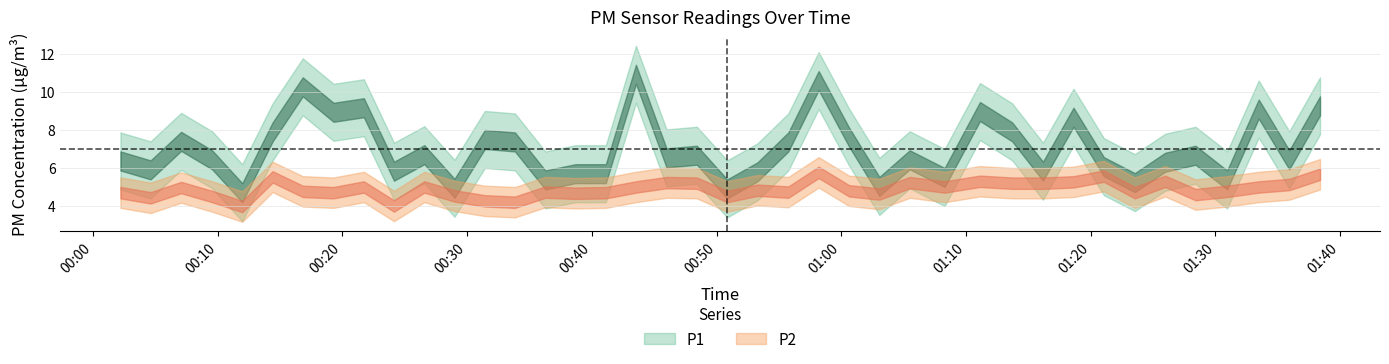

At how many categories does at least one series exceed 5?

37